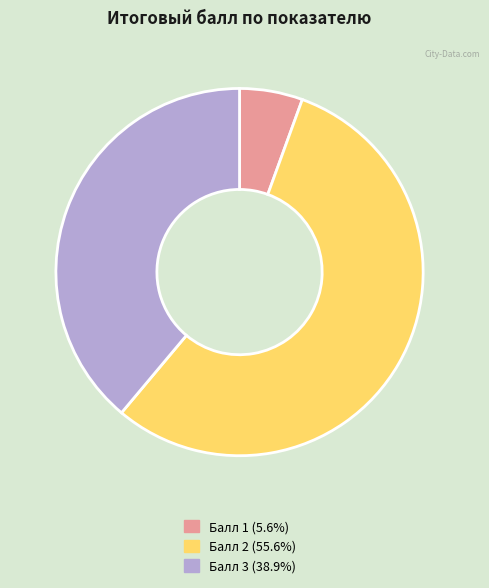

Combined, do Балл 2 (55.6%) and Балл 3 (38.9%) account for over 50%?

Yes